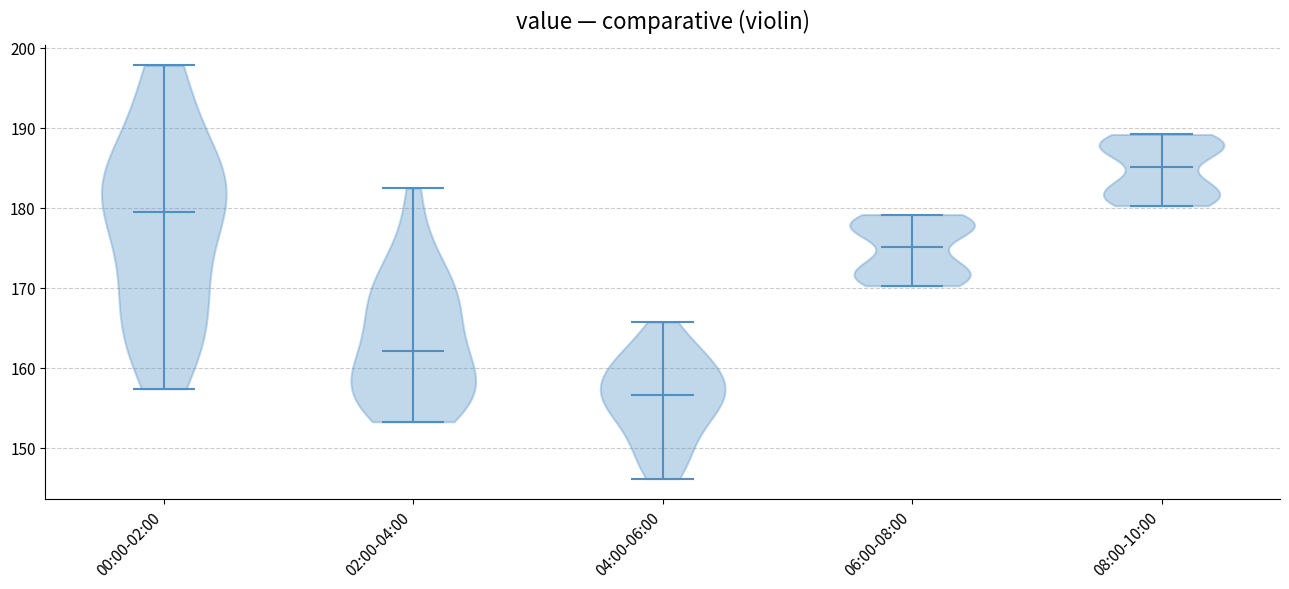

What is the highest point the violin for 08:00-10:00 reaches on the y-axis? The values are not printed on the chart, so give them approximately, as read against the axis.

189